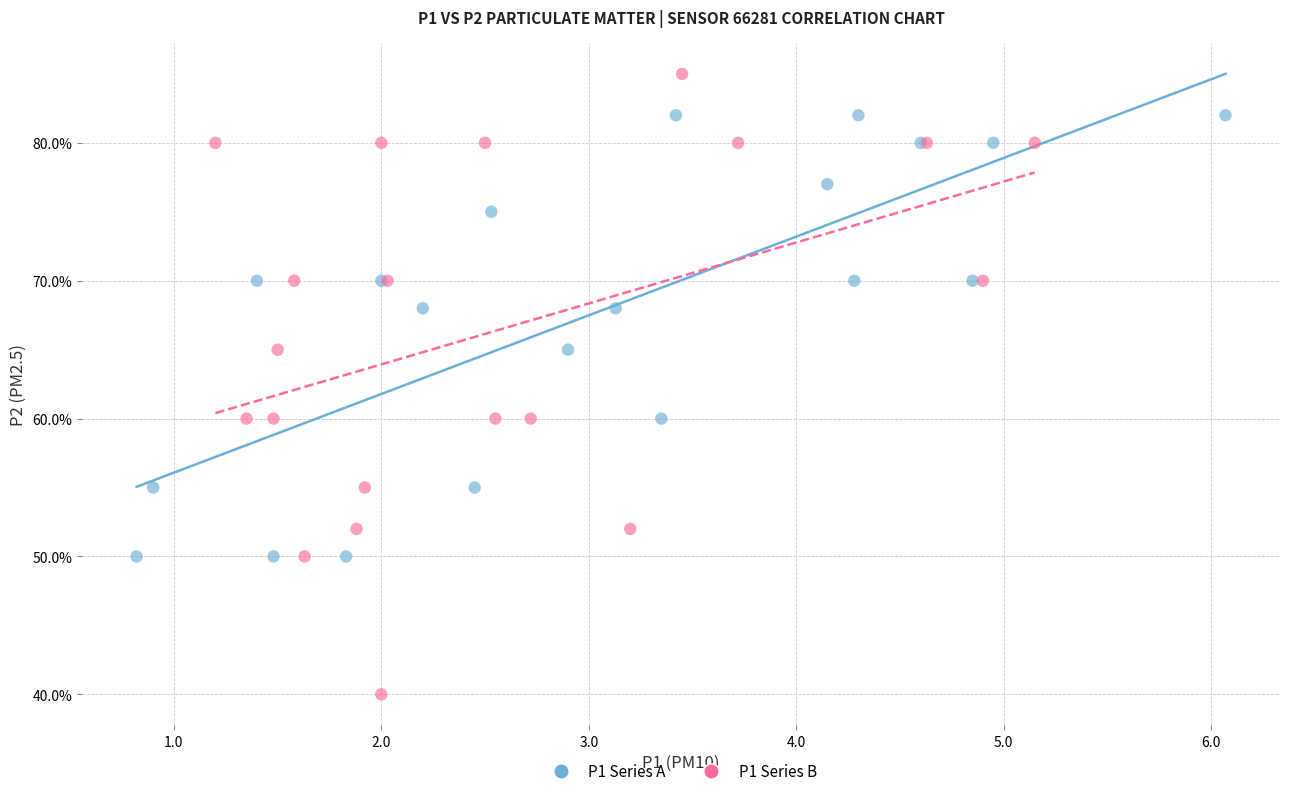

Which series contains the highest Y value?

P1 Series B